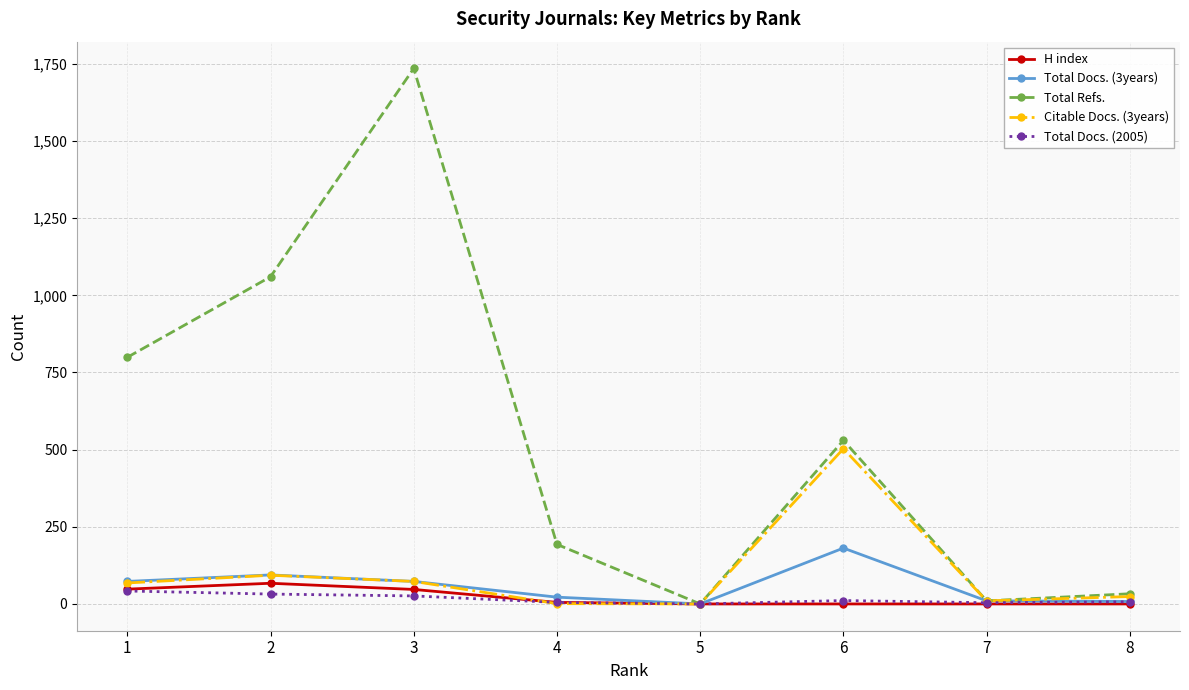

Does the chart have visible grid lines?

Yes